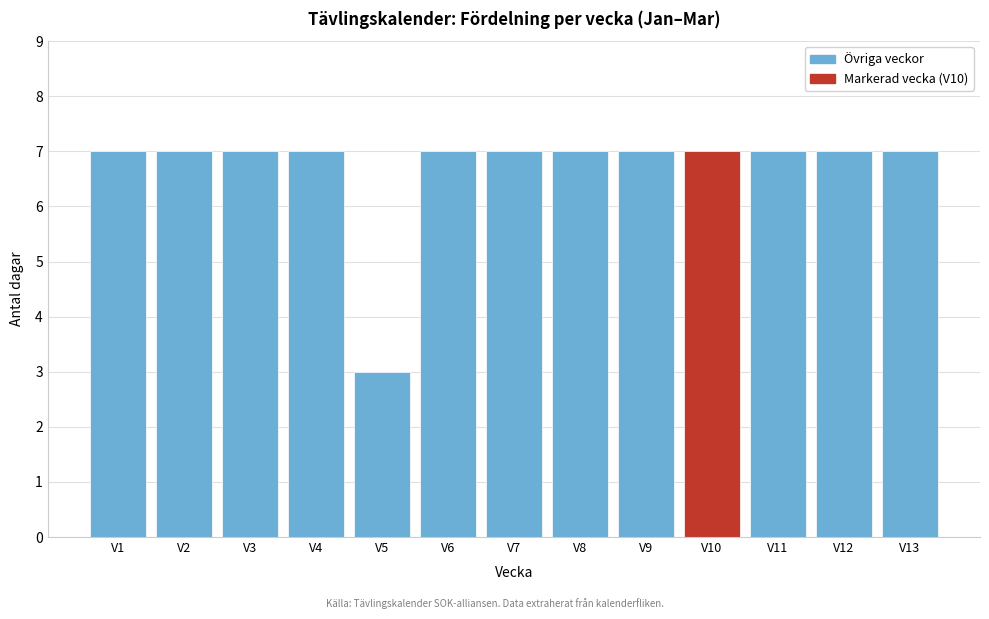

Reading left to right, what are all the values shown in this chart?

V1=7	V2=7	V3=7	V4=7	V5=3	V6=7	V7=7	V8=7	V9=7	V10=7	V11=7	V12=7	V13=7